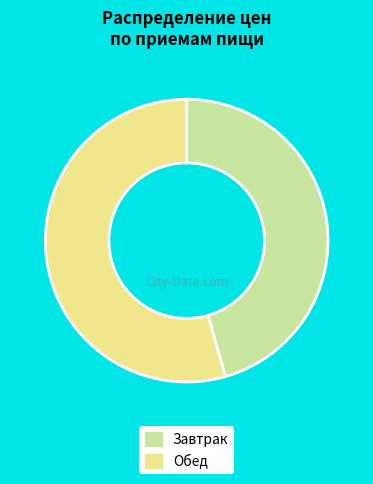

The Завтрак slice represents 35% of the pie. True or false?

False